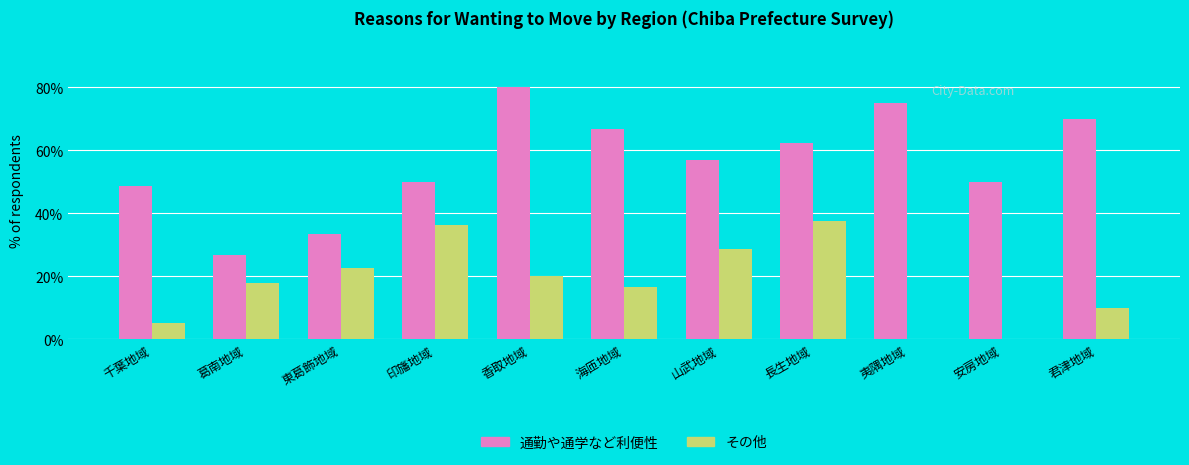

Is the value of 通勤や通学など利便性 at 東葛飾地域 greater than the value of その他 at 夷隅地域?

Yes